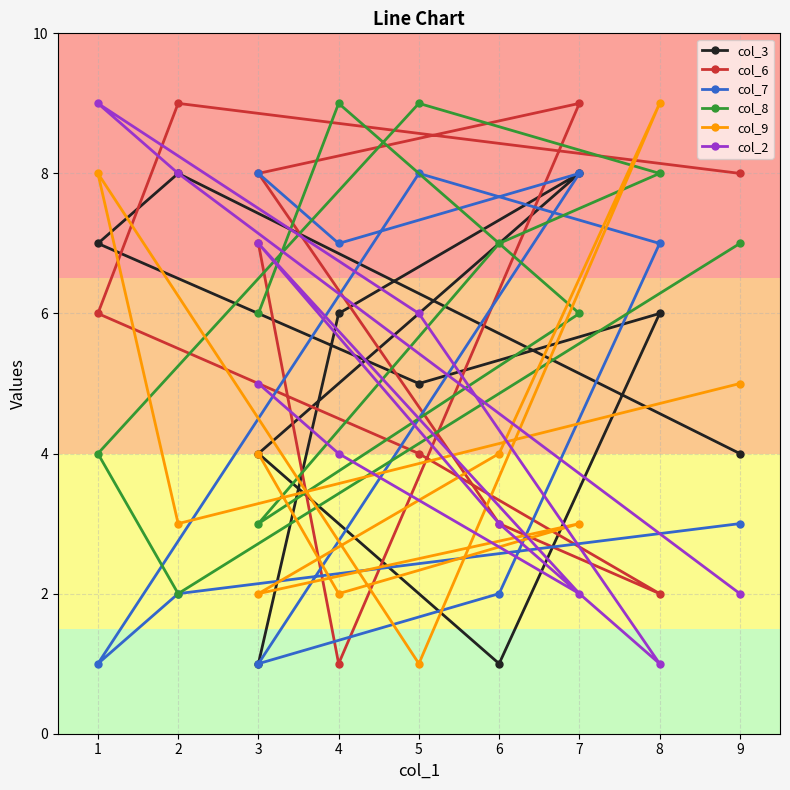

List the labels in order of col_2 value, smallest first.

8, 7, 9, 6, 4, 3, 5, 3, 2, 1